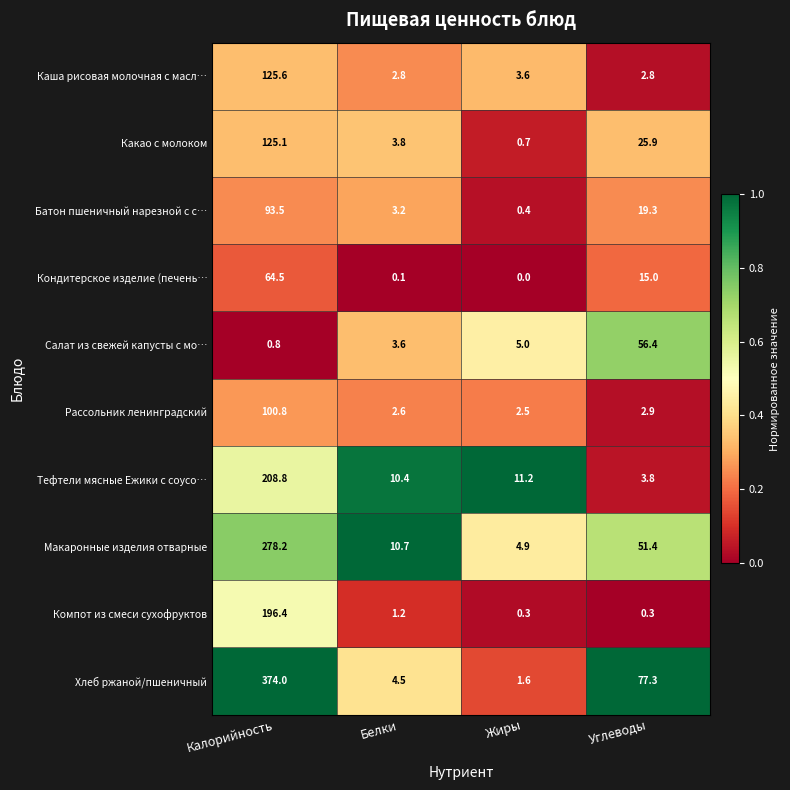

What is the difference between the Какао с молоком values at Углеводы and Белки?

22.1